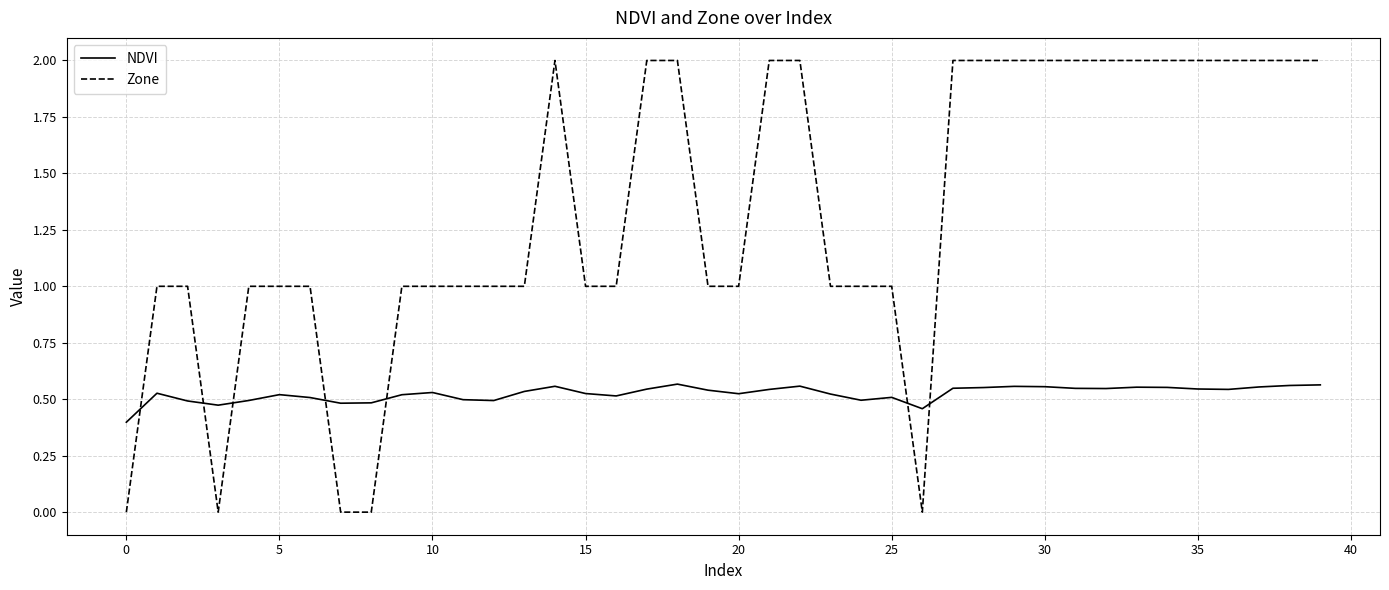

Which series has the largest total across all categories?

Zone